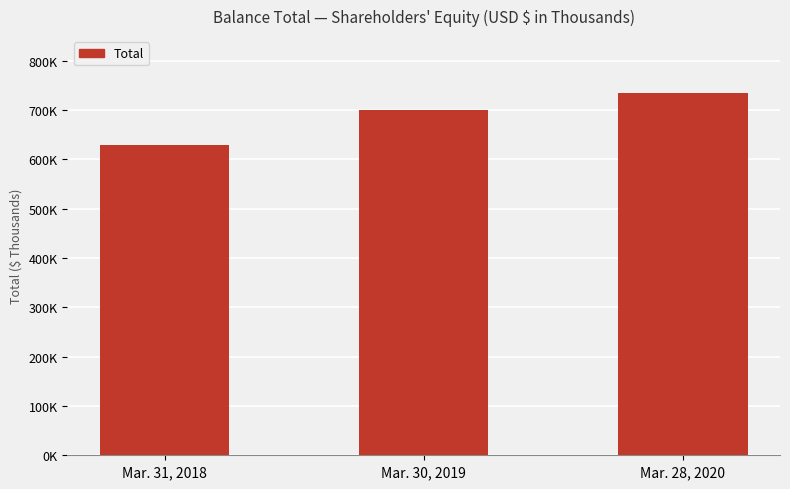

What is the ratio of the value at Mar. 30, 2019 to the value at Mar. 28, 2020?

1.0